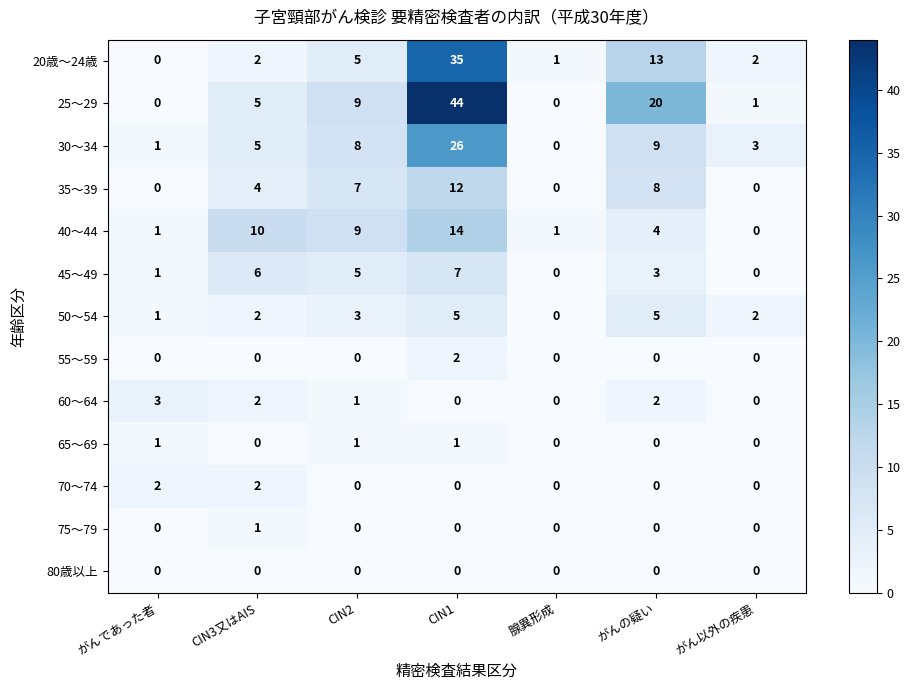

The value of 65～69 at 腺異形成 is 0. True or false?

True